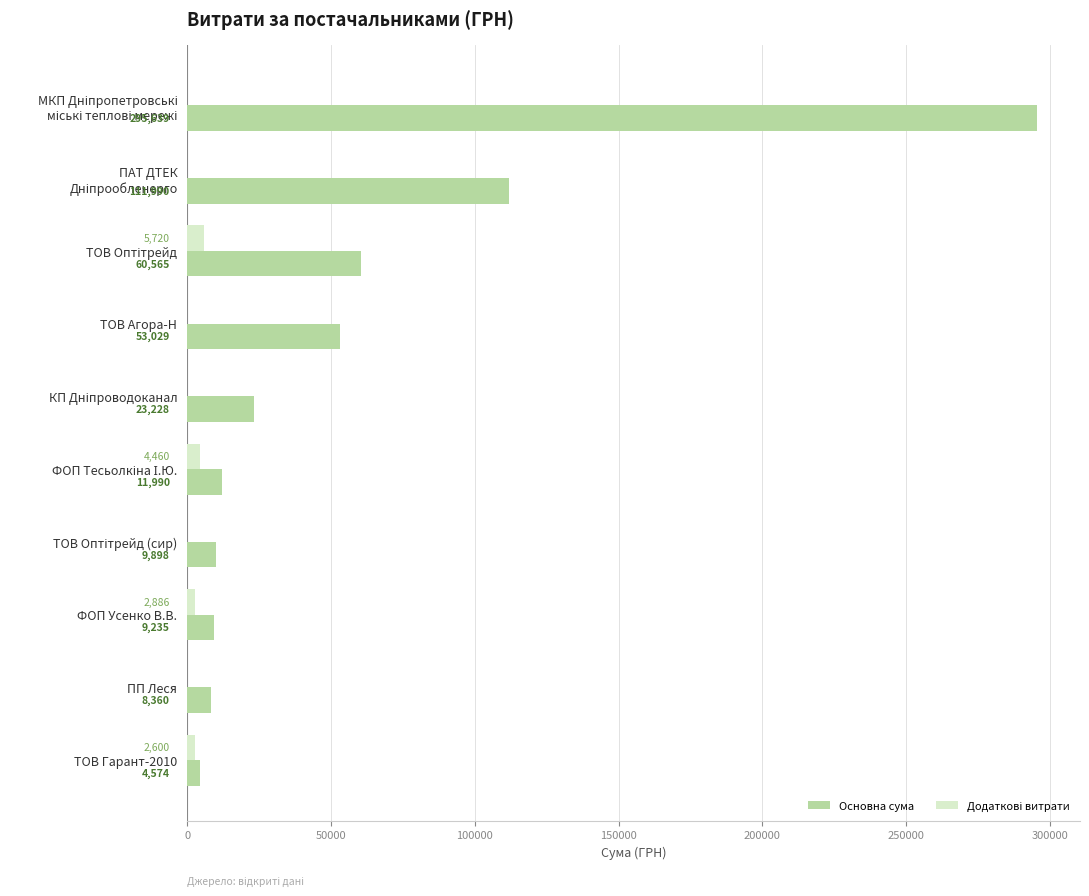

What is the greatest value displayed?

295638.6